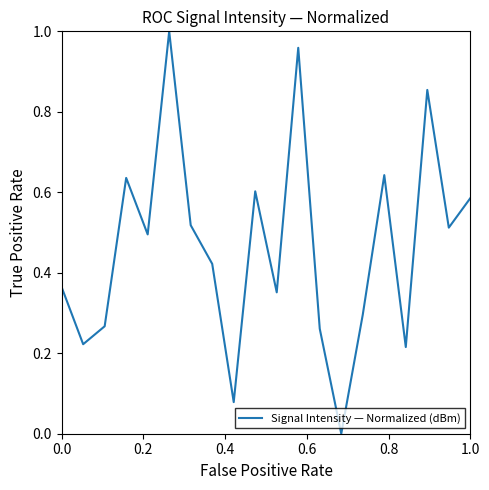

Does the chart display data point markers on the line(s)?

No